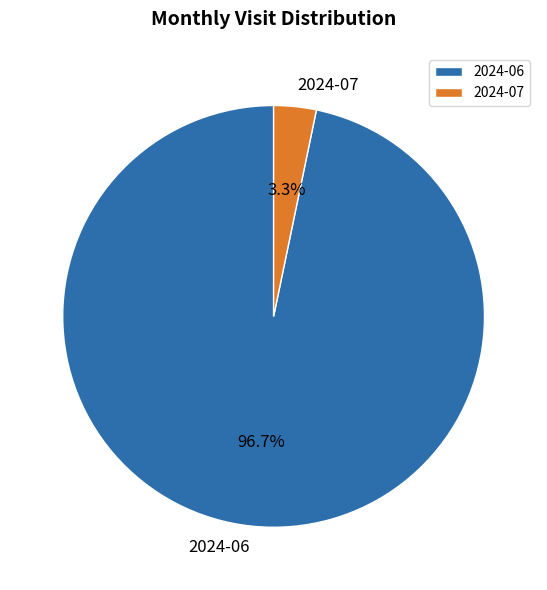

To the nearest percent, what portion does 2024-06 represent?

97%